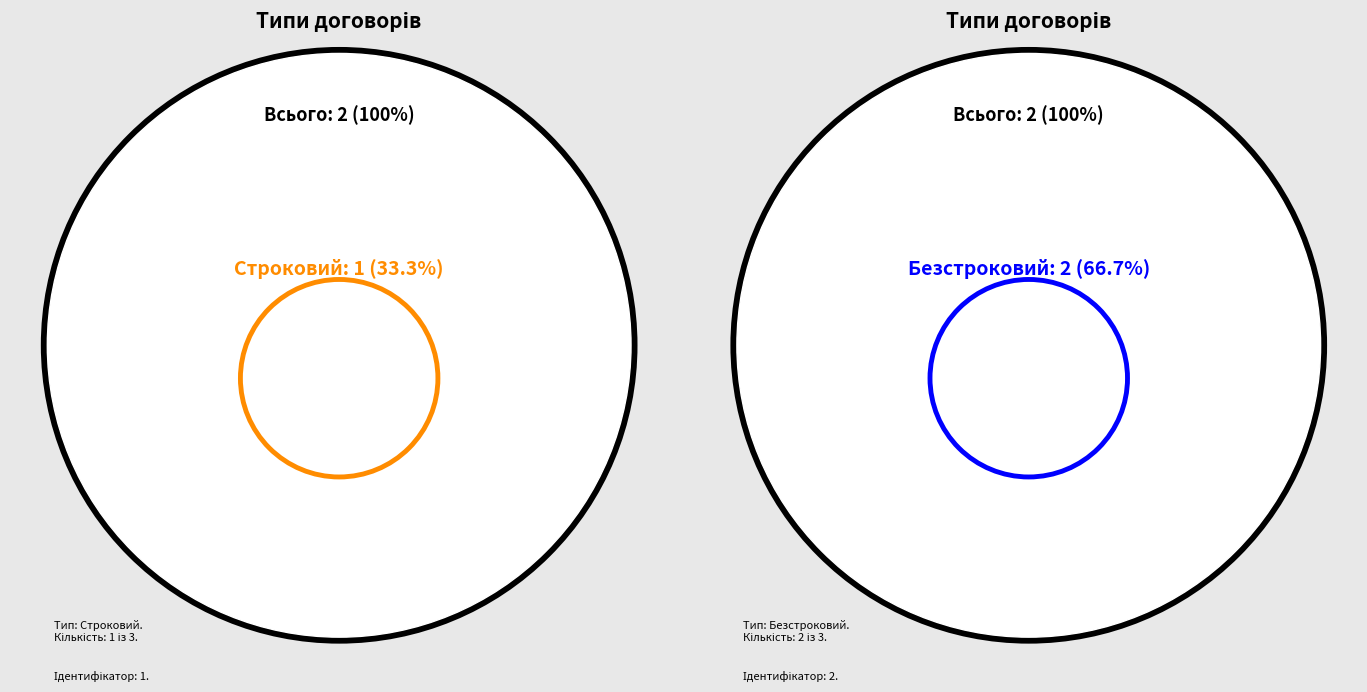

How many segments does this pie chart have?

2